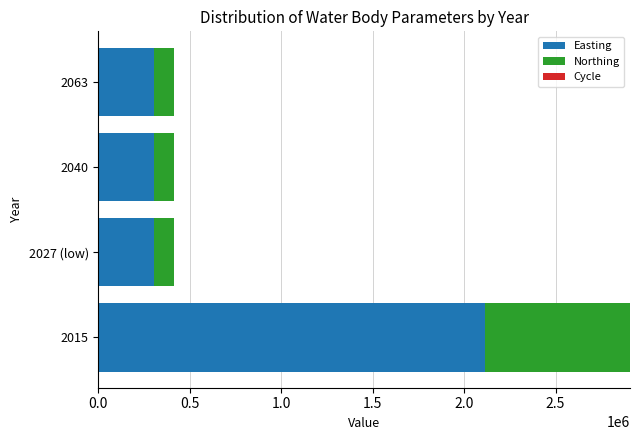

At which category is the sum across all series the highest?

2015